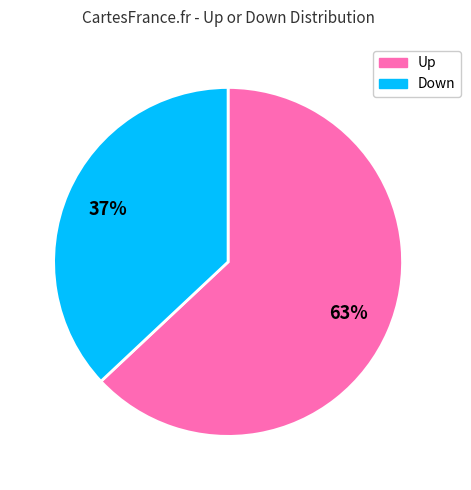

Does any single category account for the majority?

Yes